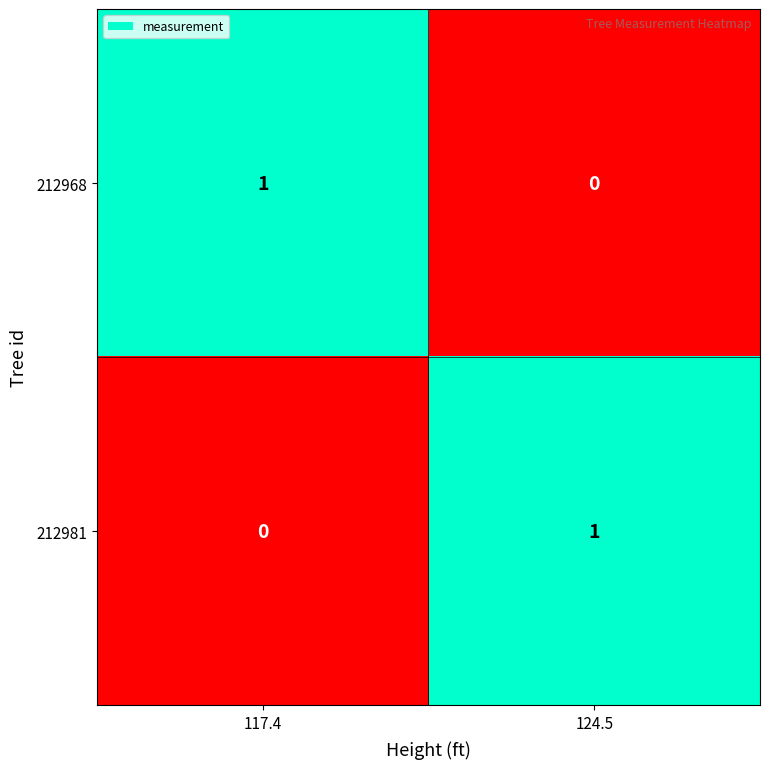

Is it true that 212968 equals 1 at 117.4?

True